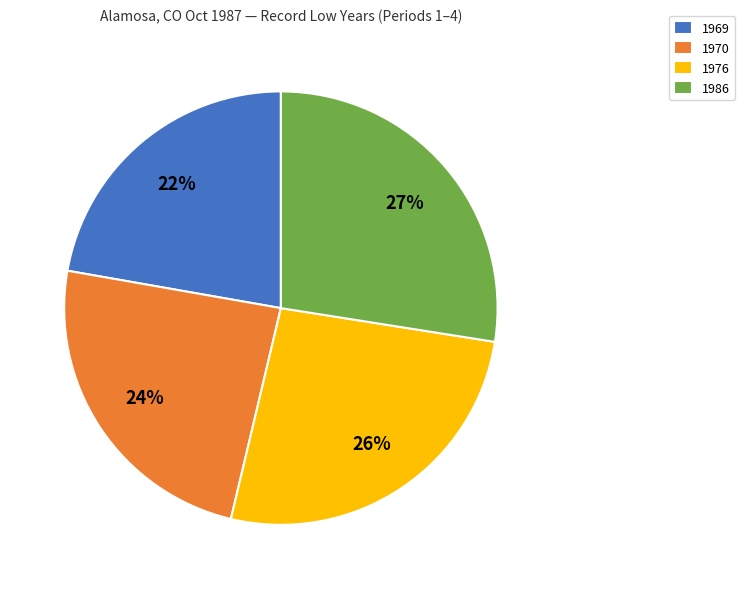

Is there a majority slice in this chart?

No